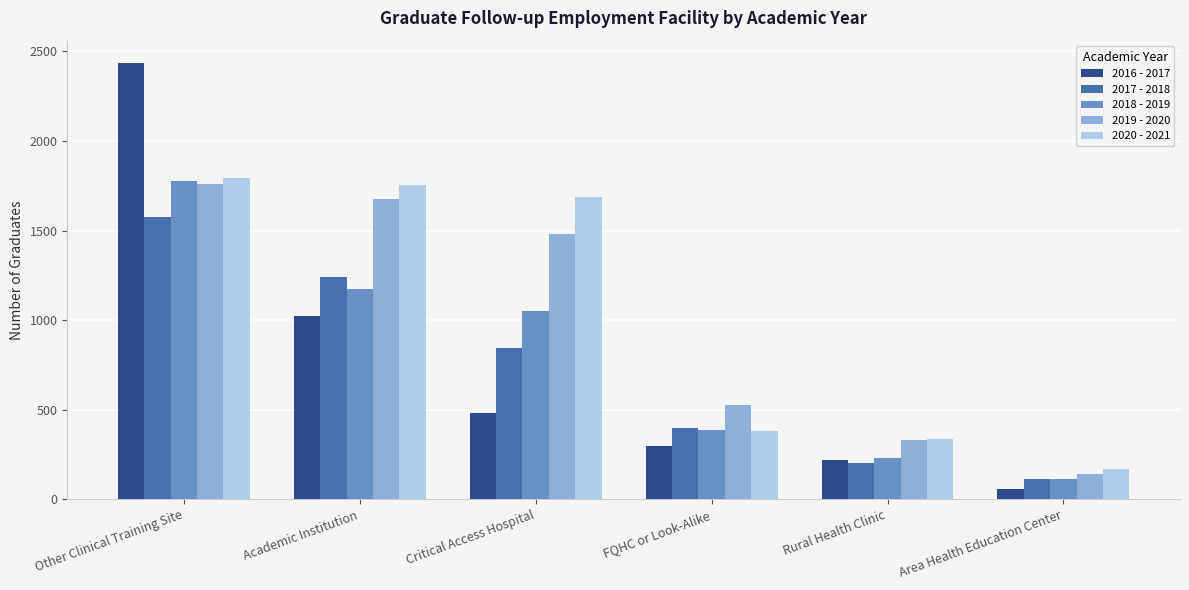

True or false: 2019 - 2020 has a value of 329 at Rural Health Clinic.

True